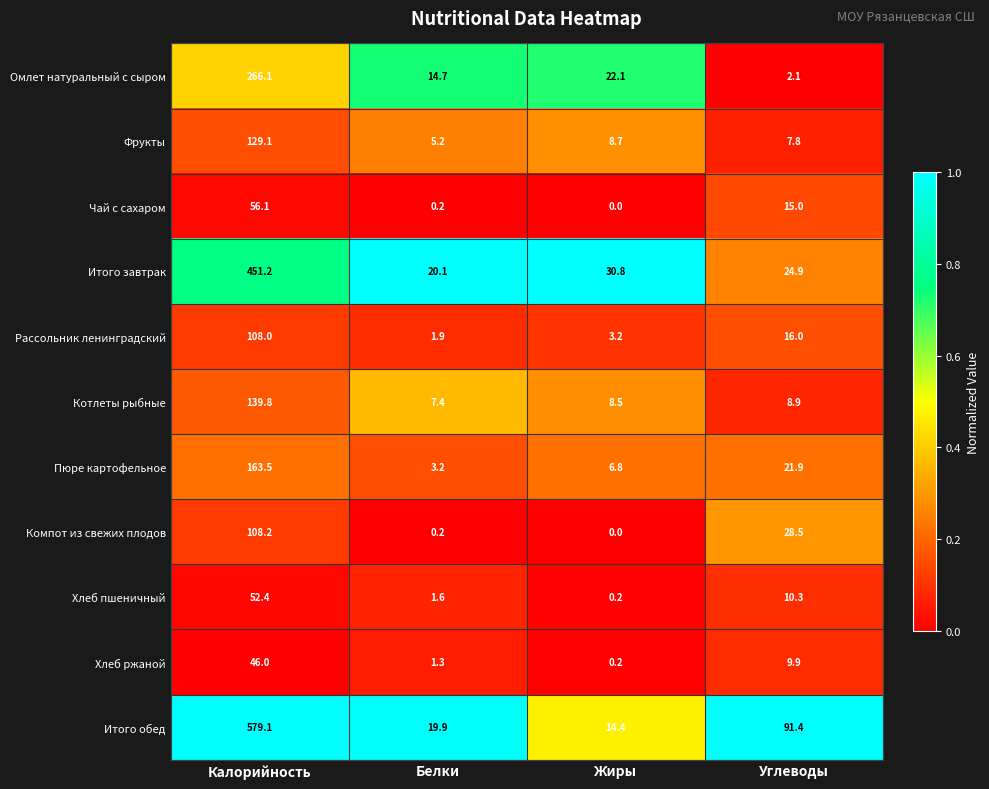

How many series are shown in this chart?

11